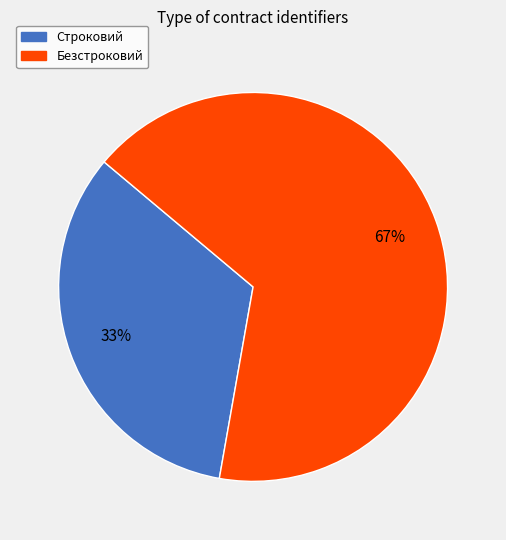

To the nearest percent, what portion does Строковий represent?

33%